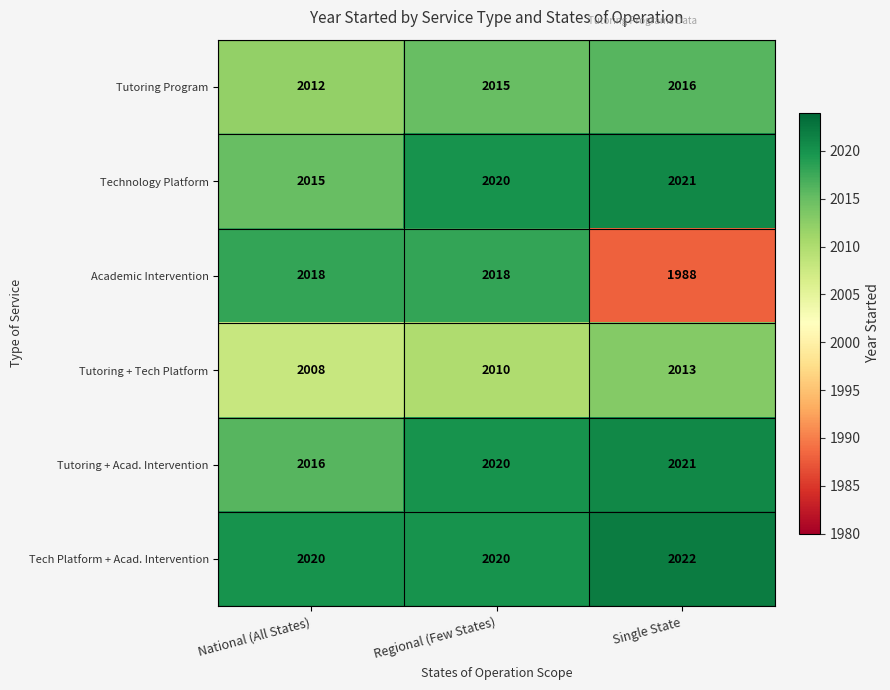

Is the value of Tutoring + Acad. Intervention at Regional (Few States) greater than the value of Tutoring Program at Regional (Few States)?

Yes